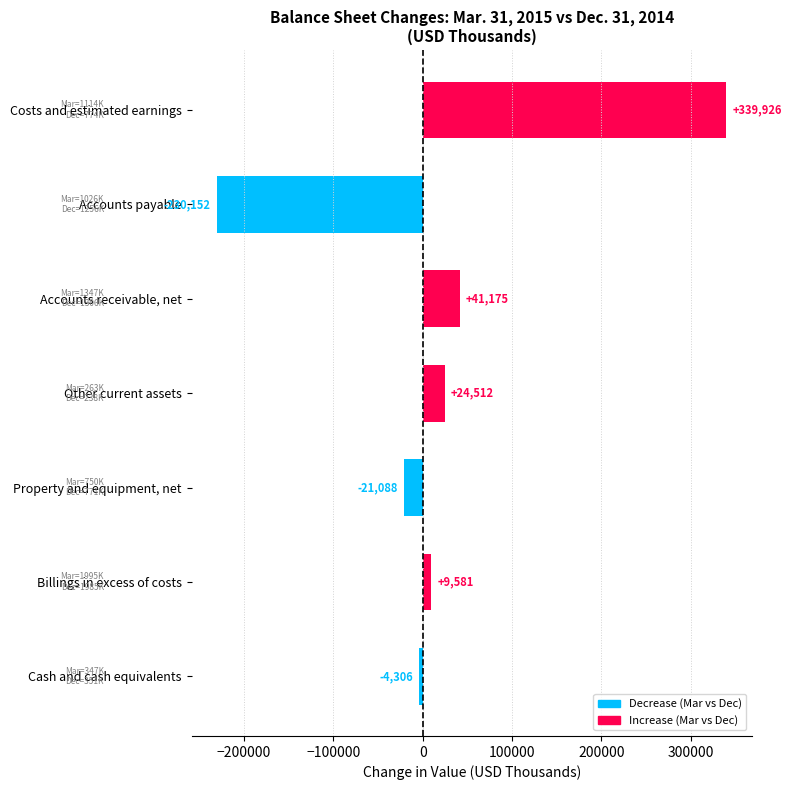

What is the greatest value displayed?

339926